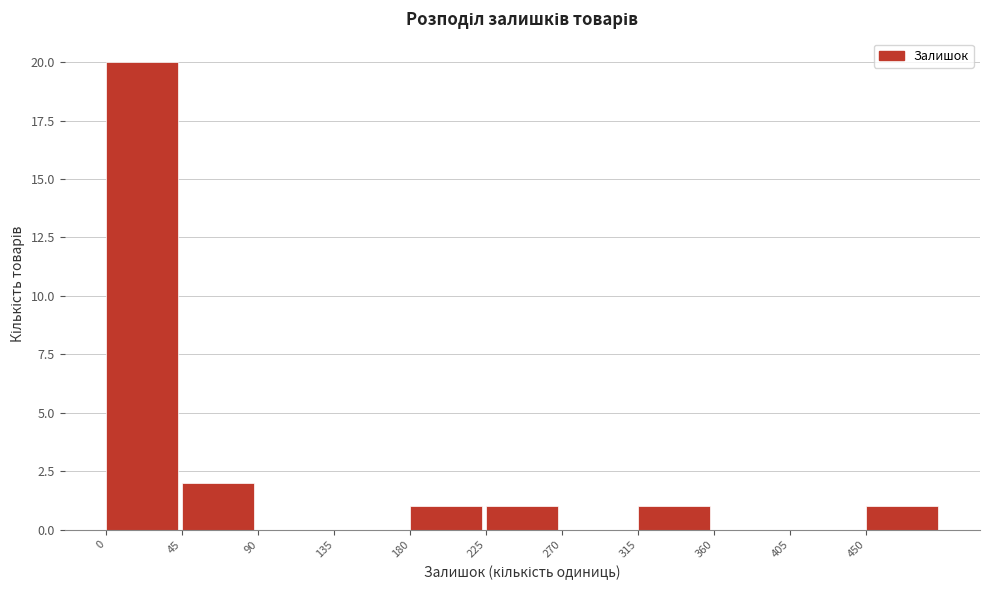

Over which range of the x-axis is the bar tallest?

0 to 45